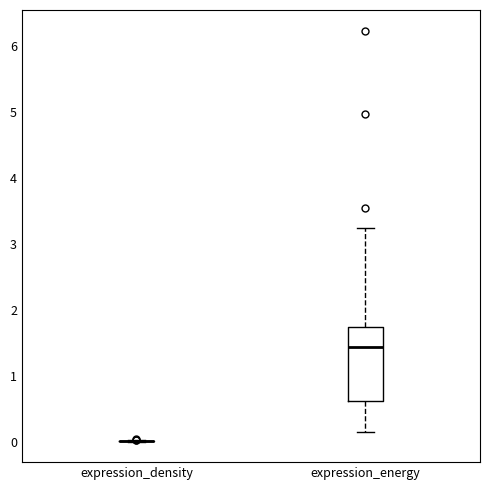

Which box is the tallest, from its lower edge to its upper edge?

expression_energy